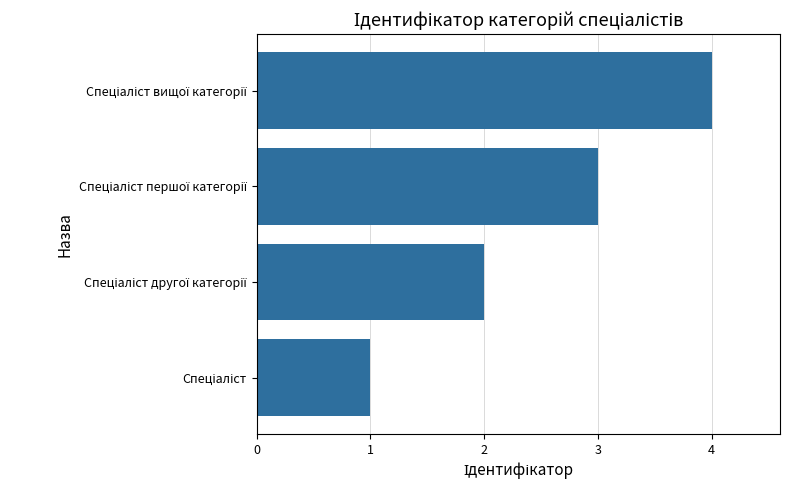

What is the sum of all values?

10